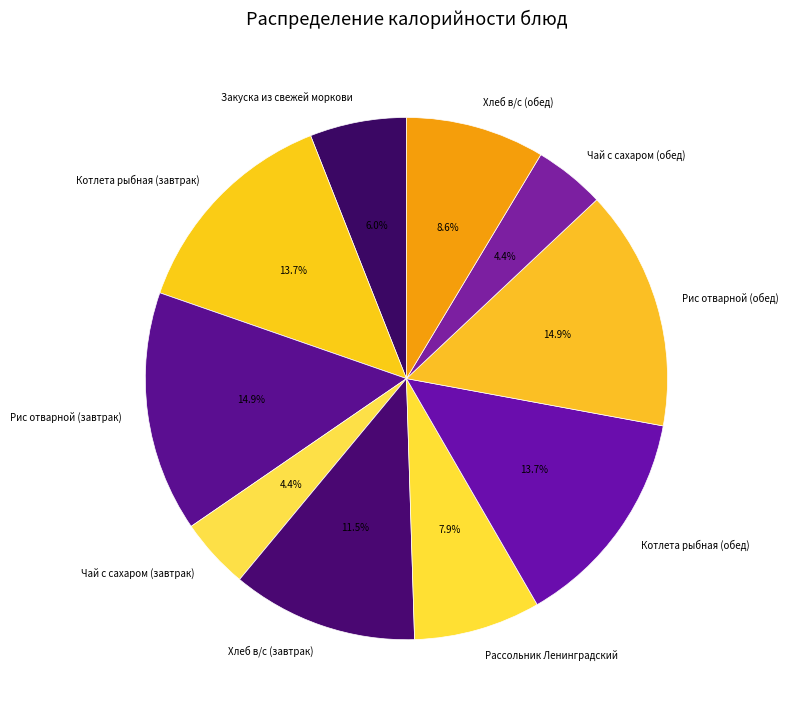

Which has a higher value, Рассольник Ленинградский or Хлеб в/с (завтрак)?

Хлеб в/с (завтрак)